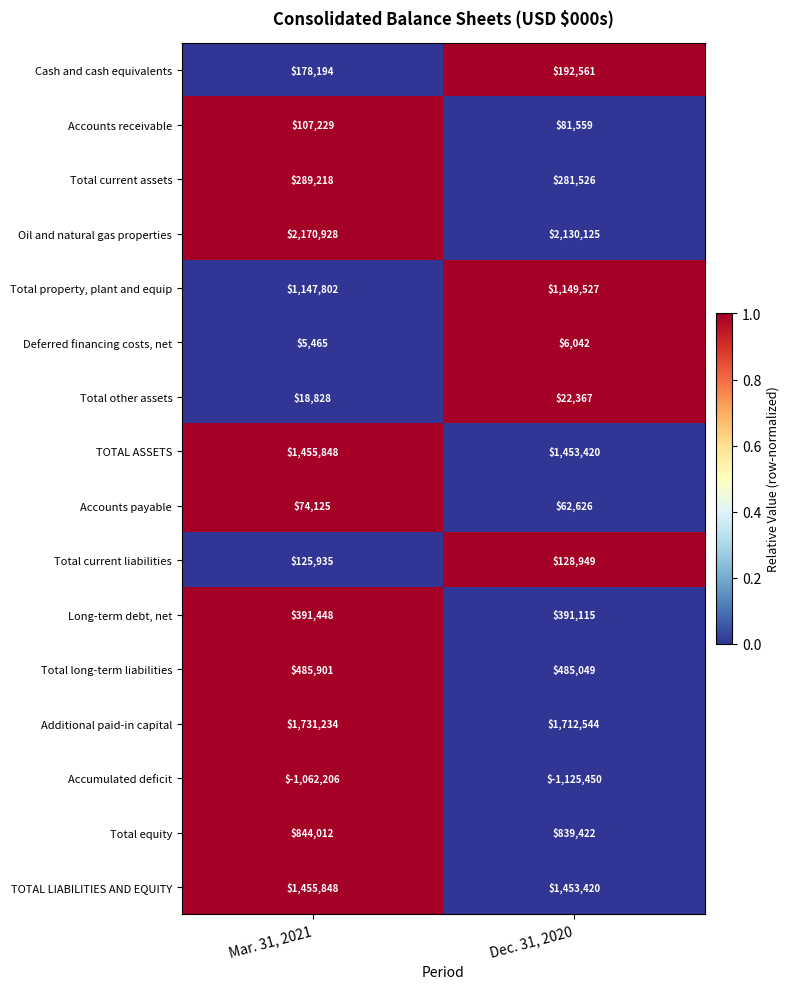

Which series has the largest range (max minus min)?

Accumulated deficit